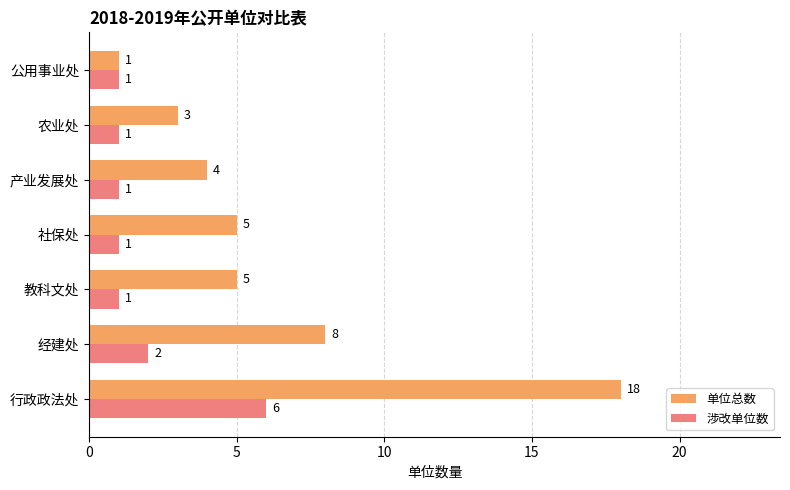

At 社保处, list the series in order from largest to smallest.

单位总数, 涉改单位数